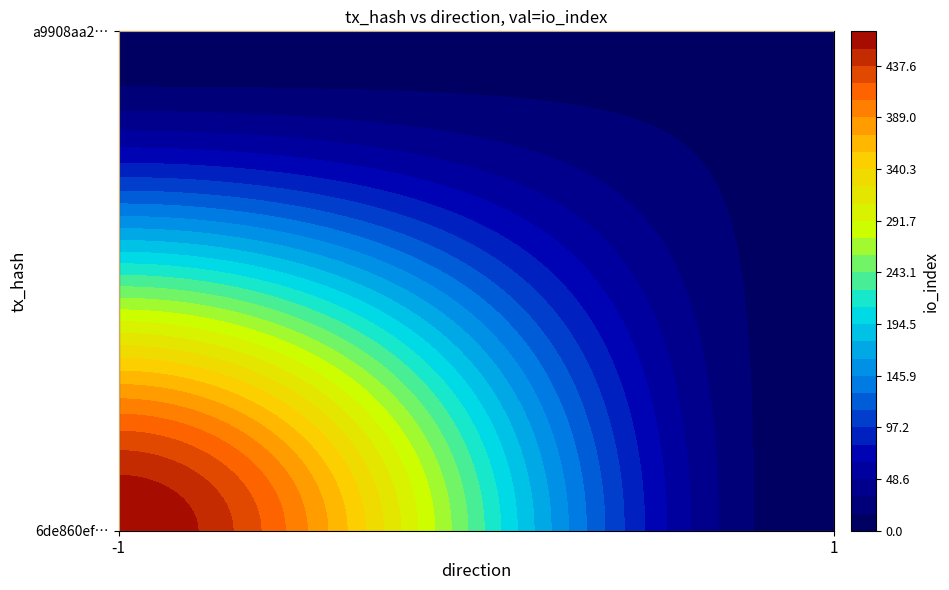

Rank the series by their average value, from highest to lowest.

6de860ef87b961fc8e7933fe678921e983af9f6, a9908aa23e97cdda6217fe441f5a79f1f26e713